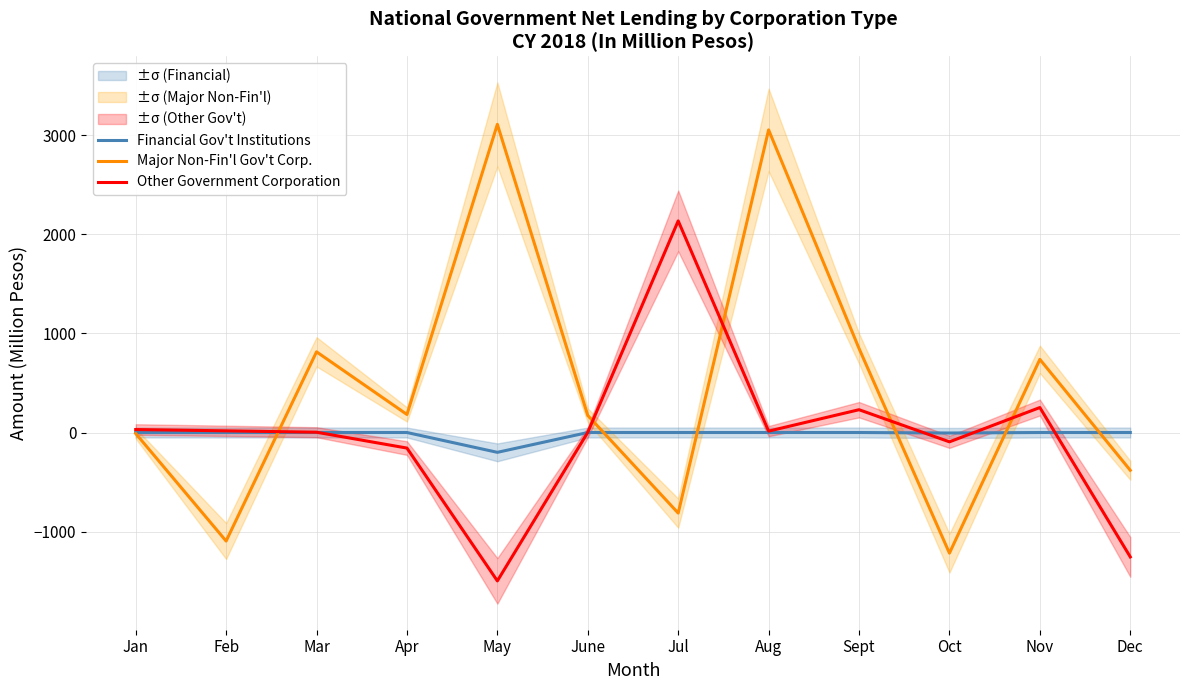

What position from the left is Mar?

3